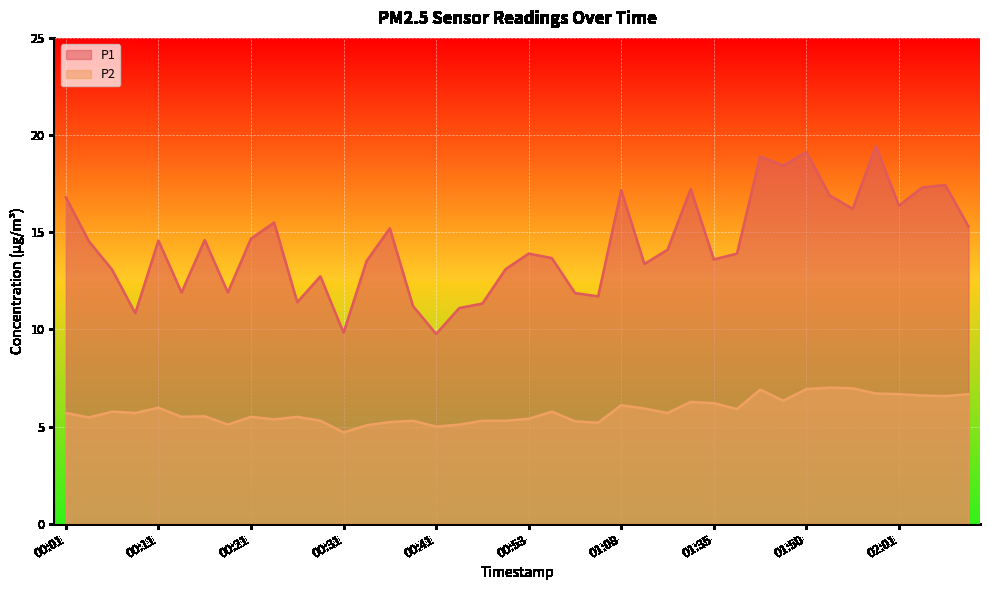

In P1, how many points are lower than both neighbors (excluding endpoints)?

12